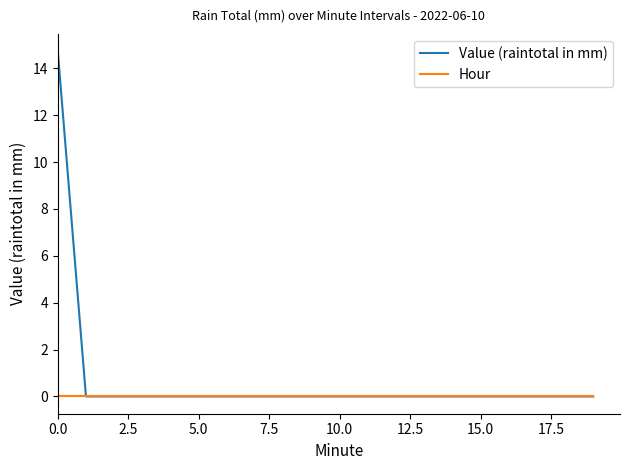

Which series has the largest total across all categories?

Value (raintotal in mm)